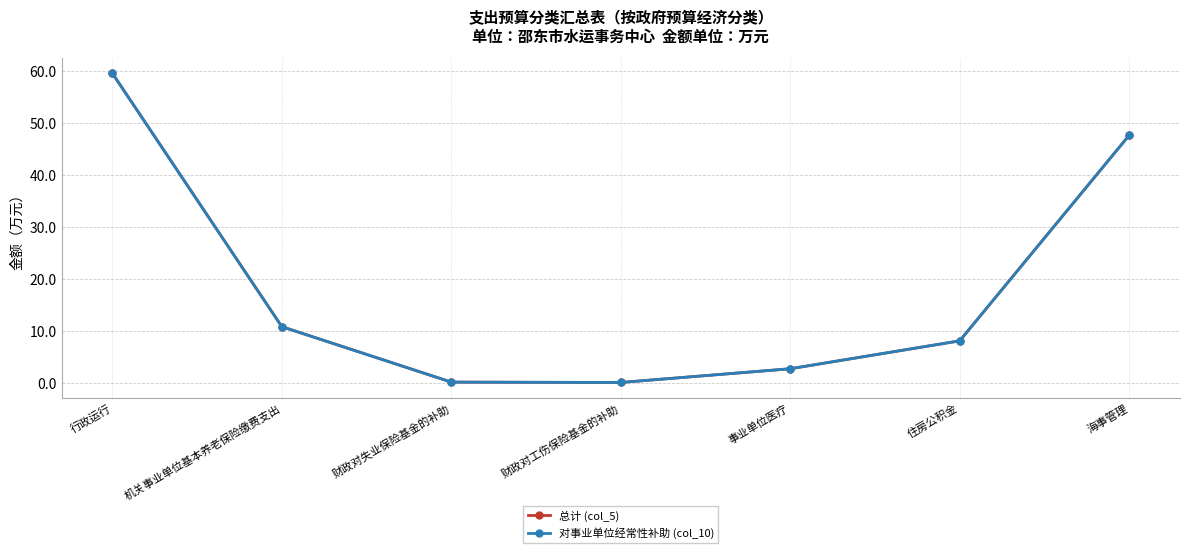

Does the chart have visible grid lines?

Yes